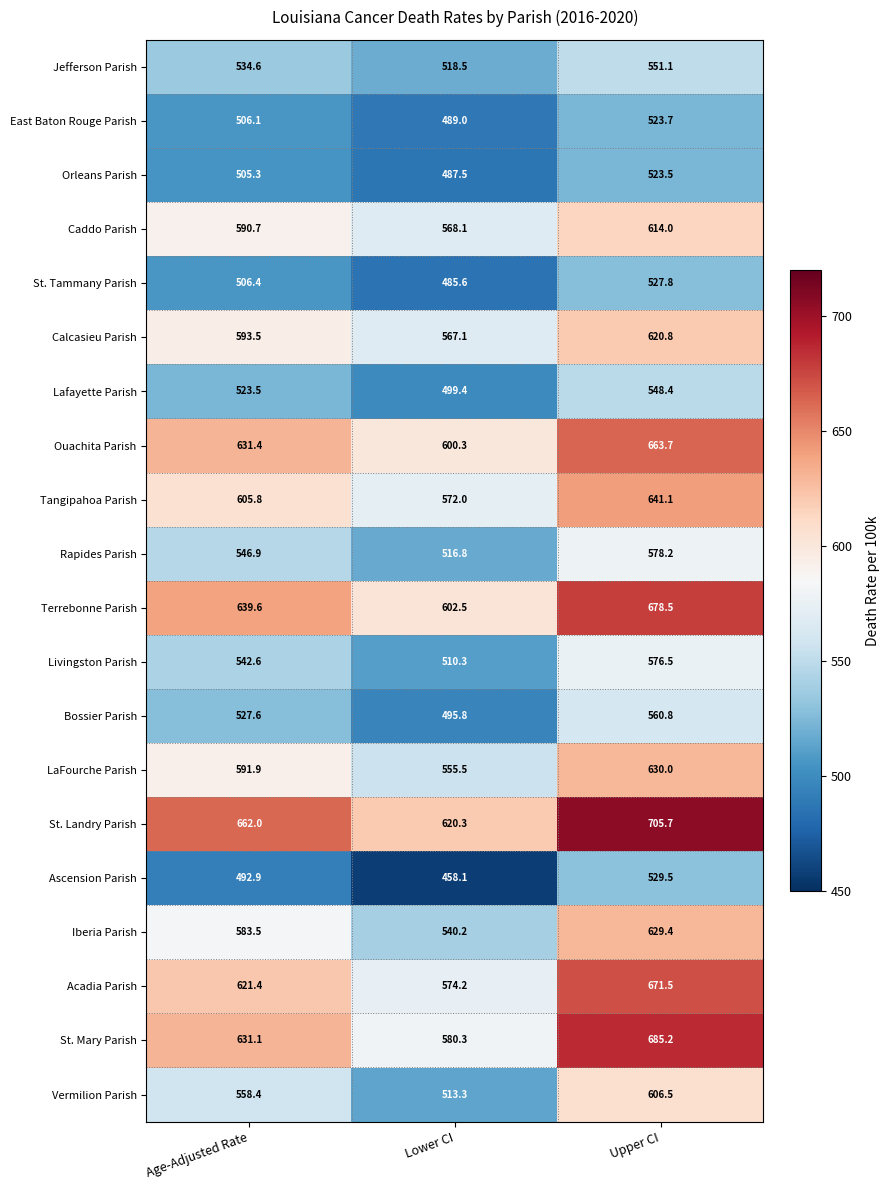

Which series has the largest range (max minus min)?

St. Mary Parish